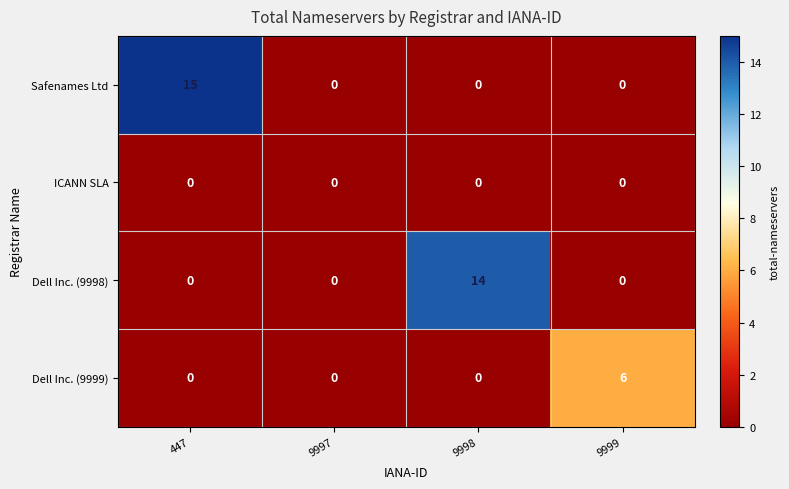

Reading left to right, extract all data points from this chart.

Safenames Ltd: 15	0	0	0
ICANN SLA: 0	0	0	0
Dell Inc. (9998): 0	0	14	0
Dell Inc. (9999): 0	0	0	6